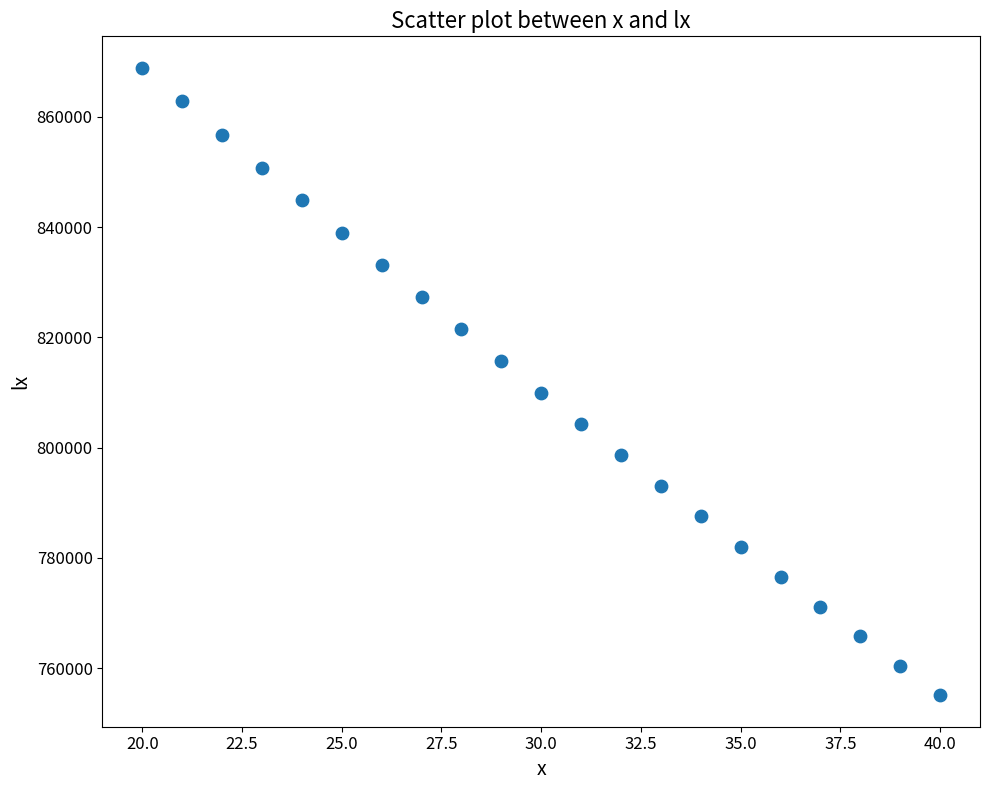

What is the range of X values (max minus min)?

20.0